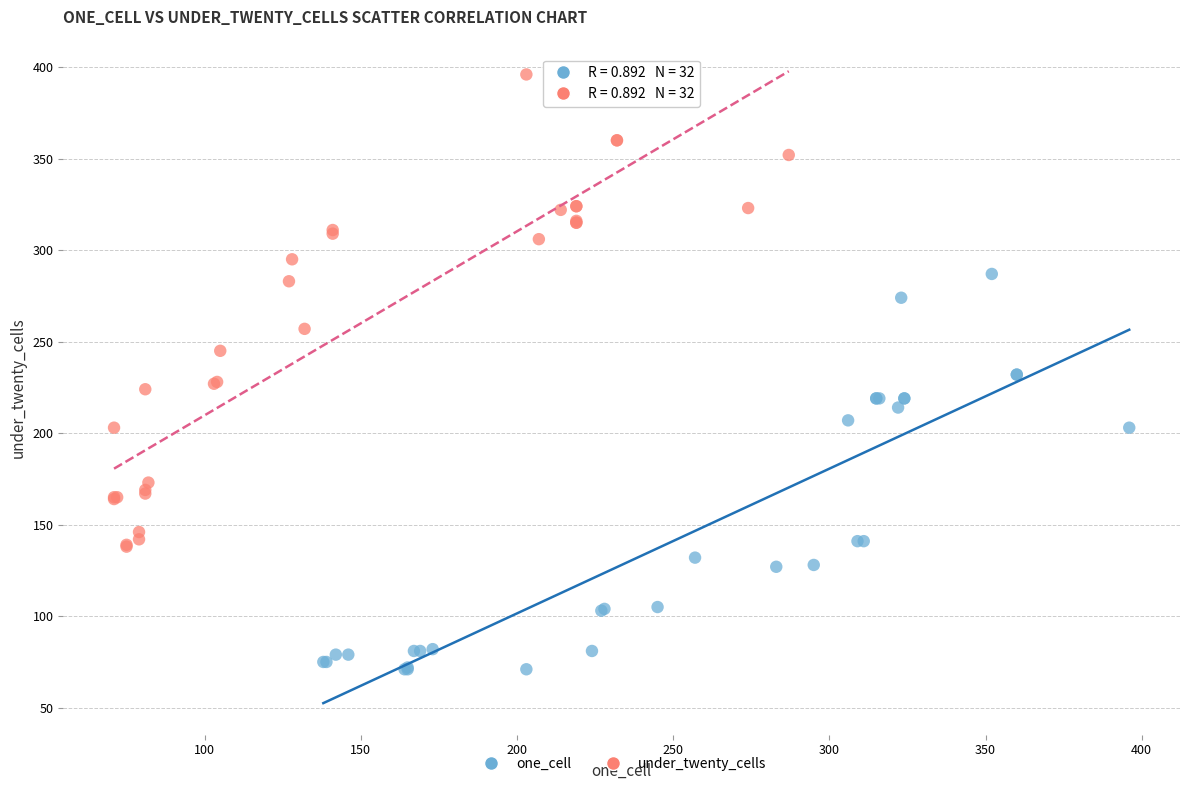

Which series has the widest spread of Y values?

under_twenty_cells